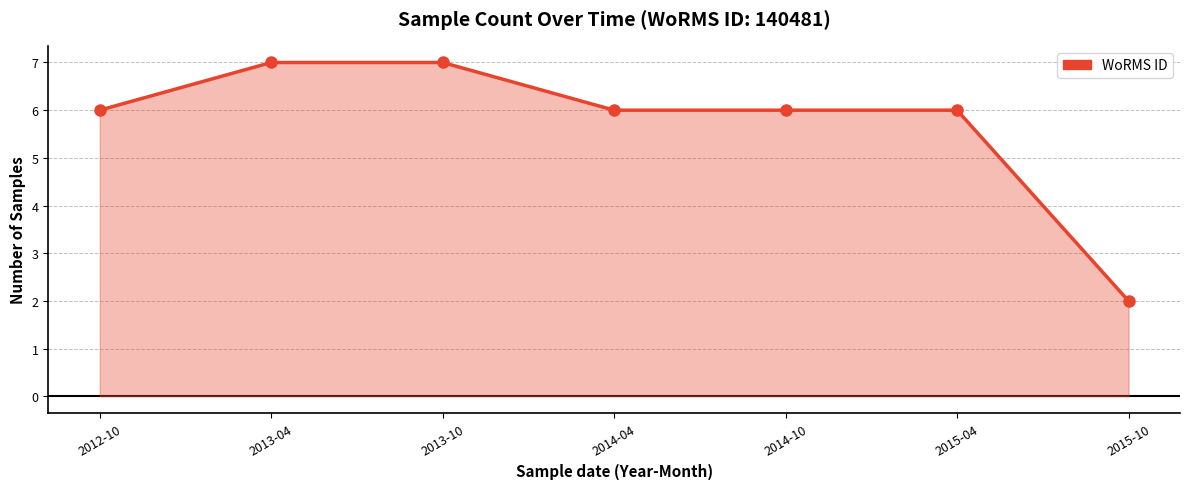

Reading right to left, transcribe all the data shown in this chart.

2015-10=2	2015-04=6	2014-10=6	2014-04=6	2013-10=7	2013-04=7	2012-10=6